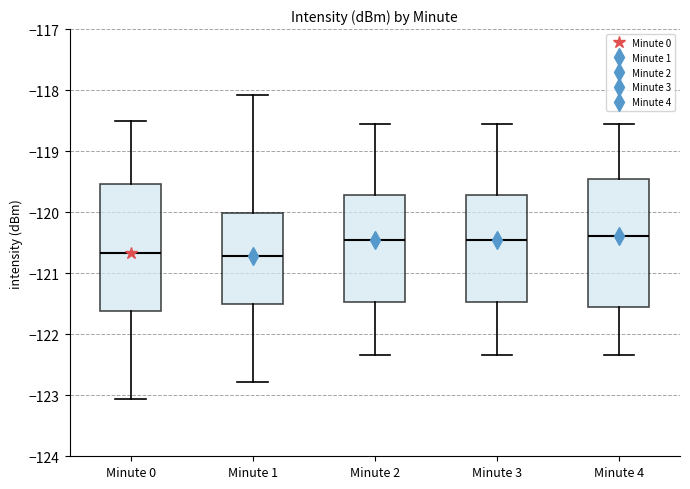

Reading left to right, transcribe this box plot: for each box, give where its median line is, the range the box spans, and where its two whiskers end, as read against the y-axis. The values are not printed on the chart, so give them approximately, as read against the axis.

Minute 0: median -120.7, box -121.6 to -119.5, whiskers -123.1 to -118.5
Minute 1: median -120.7, box -121.5 to -120.0, whiskers -122.8 to -118.1
Minute 2: median -120.4, box -121.5 to -119.7, whiskers -122.3 to -118.6
Minute 3: median -120.4, box -121.5 to -119.7, whiskers -122.3 to -118.6
Minute 4: median -120.4, box -121.6 to -119.4, whiskers -122.3 to -118.6